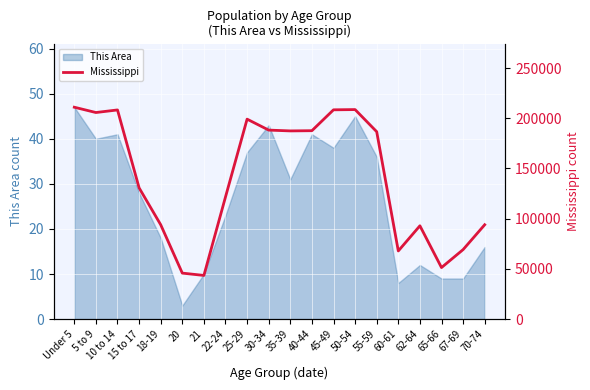

The chart shows a value of 187368 at 35-39. True or false?

True